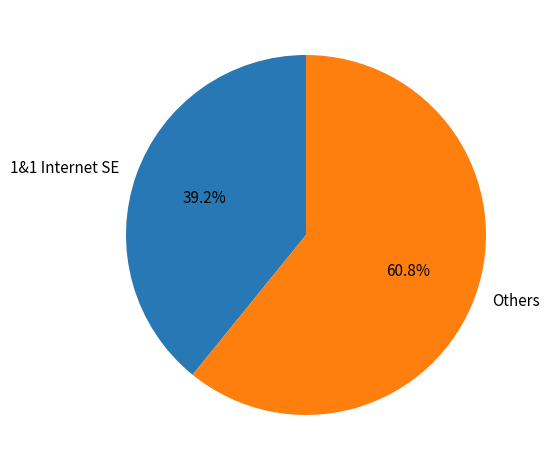

Count the number of slices in the pie.

2